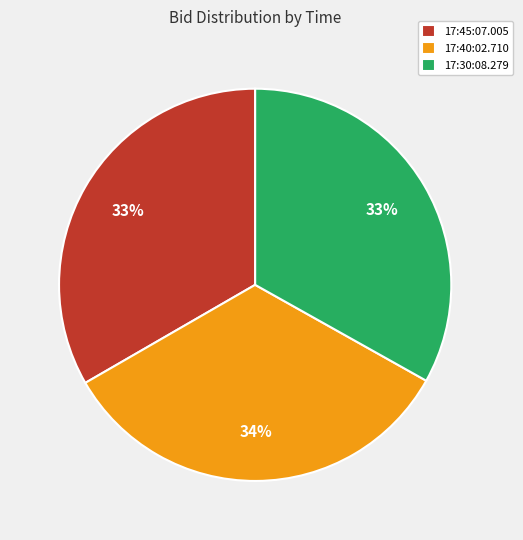

How many segments does this pie chart have?

3